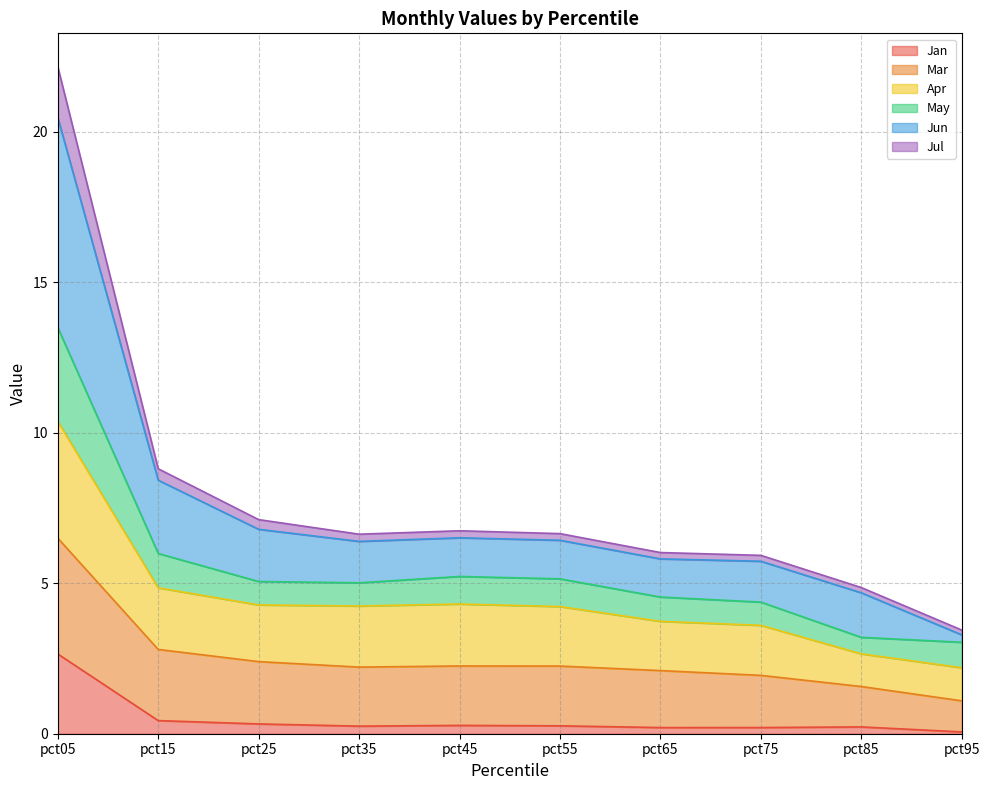

Which category has the lowest value across all series?

pct95